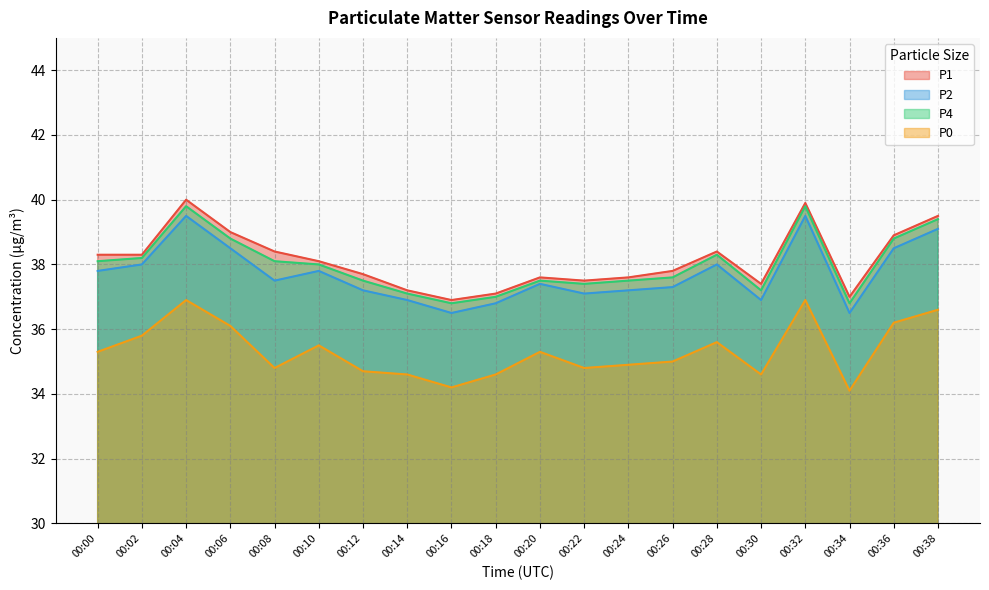

Which series has the largest range (max minus min)?

P1